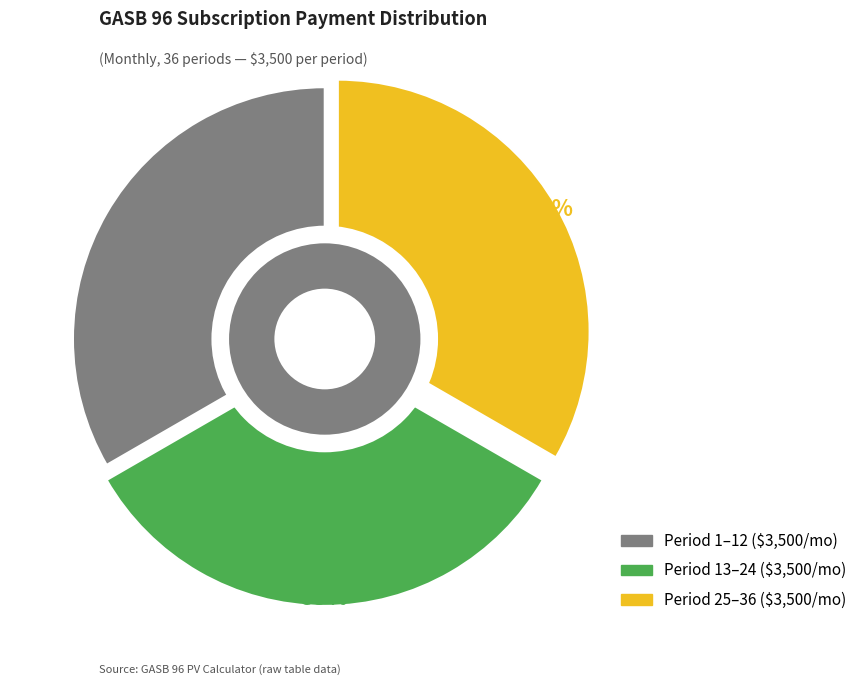

Is there a majority slice in this chart?

No